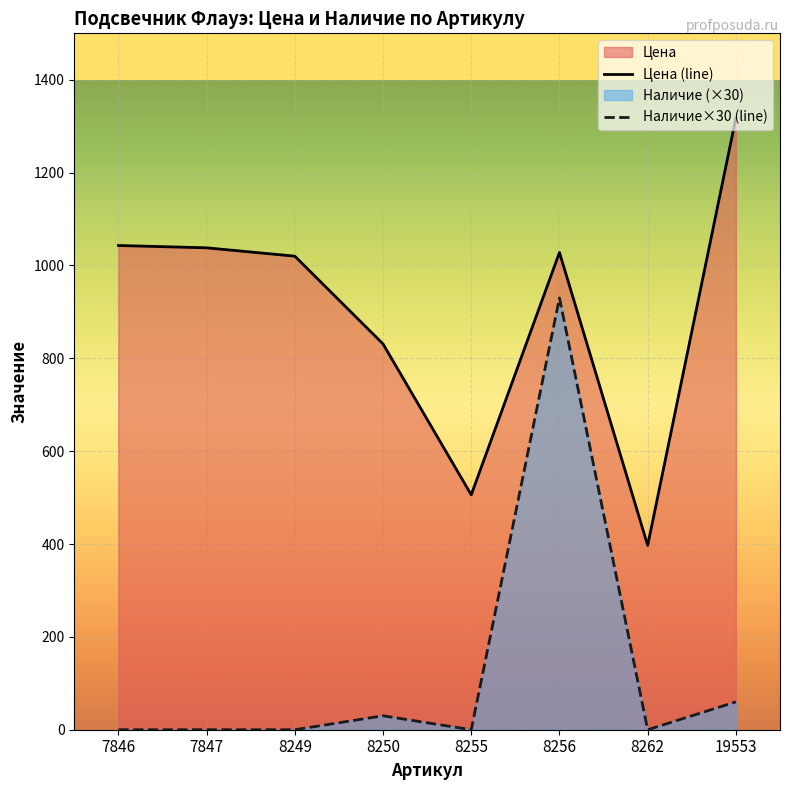

Which category has the highest value in the Наличие×30 (line) series?

8256